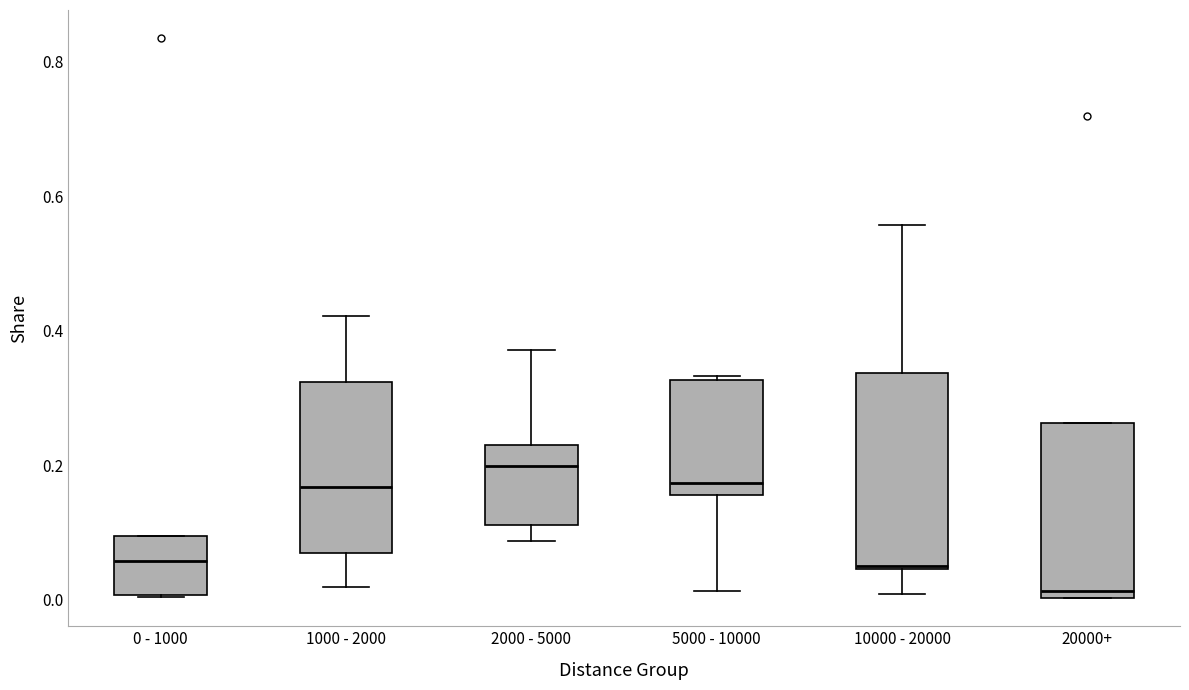

Reading left to right, read every box against the y-axis: the position of its median line, the range the box covers, and the ends of its whiskers. The values are not printed on the chart, so give them approximately, as read against the axis.

0 - 1000: median 0.06, box 0.00 to 0.10, whiskers 0.00 to 0.10
1000 - 2000: median 0.16, box 0.06 to 0.32, whiskers 0.02 to 0.42
2000 - 5000: median 0.20, box 0.12 to 0.24, whiskers 0.08 to 0.38
5000 - 10000: median 0.18, box 0.16 to 0.32, whiskers 0.02 to 0.34
10000 - 20000: median 0.06, box 0.04 to 0.34, whiskers 0.00 to 0.56
20000+: median 0.02, box 0.00 to 0.26, whiskers 0.00 to 0.26